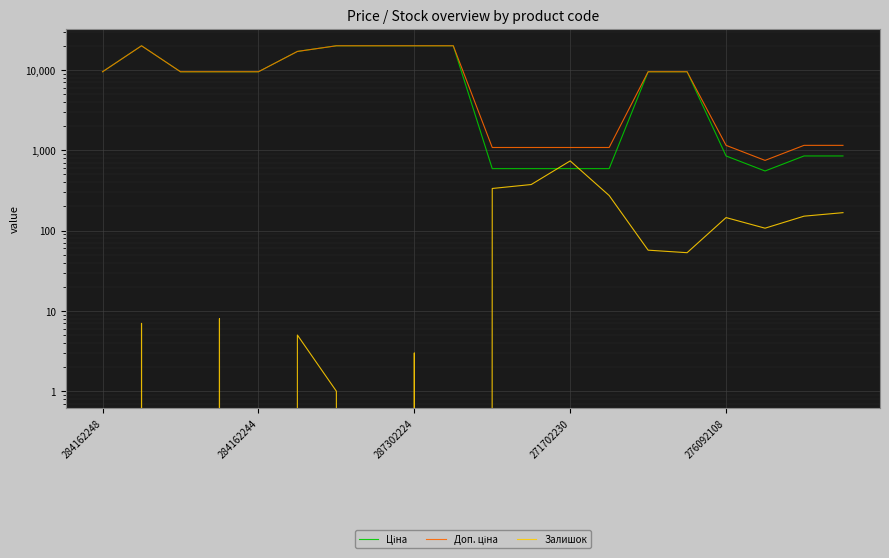

What is the difference between the maximum and minimum values in the Доп. ціна series?

19217.2